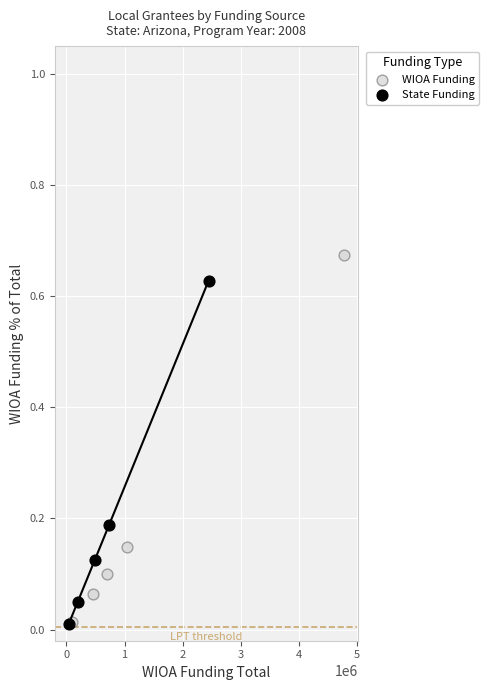

Which series has the widest spread of Y values?

WIOA Funding